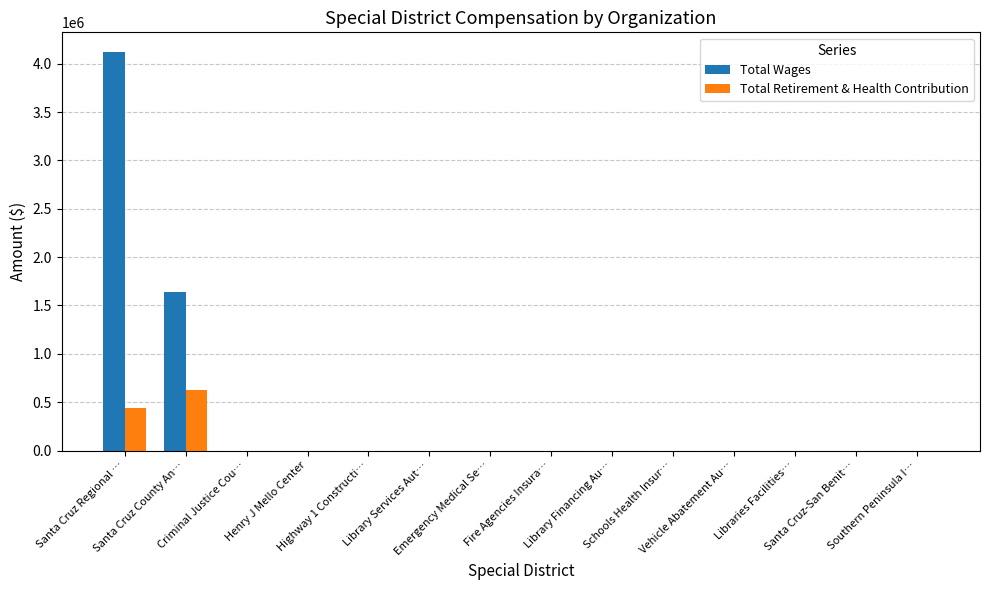

Reading left to right, transcribe all the data shown in this chart.

Total Wages: 4117886	1636433	0	0	0	0	0	0	0	0	0	0	0	0
Total Retirement & Health Contribution: 443972	623426	0	0	0	0	0	0	0	0	0	0	0	0